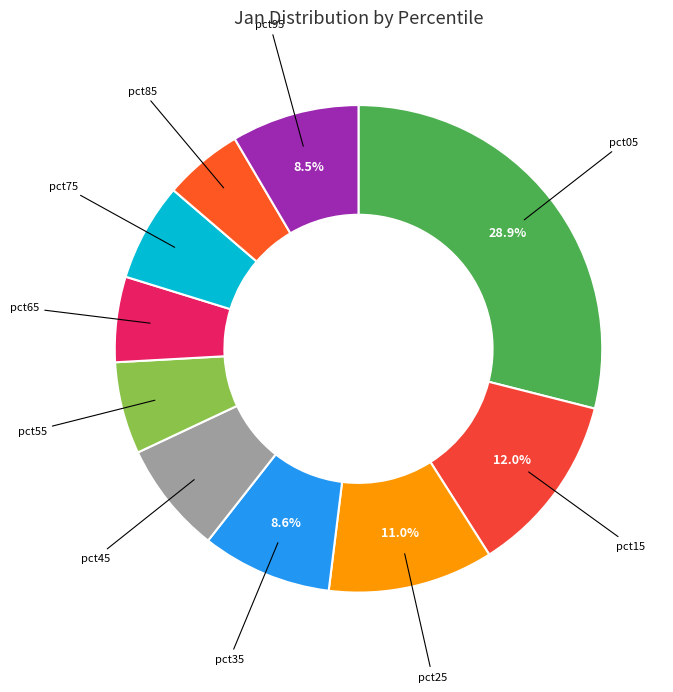

Does any single category account for the majority?

No